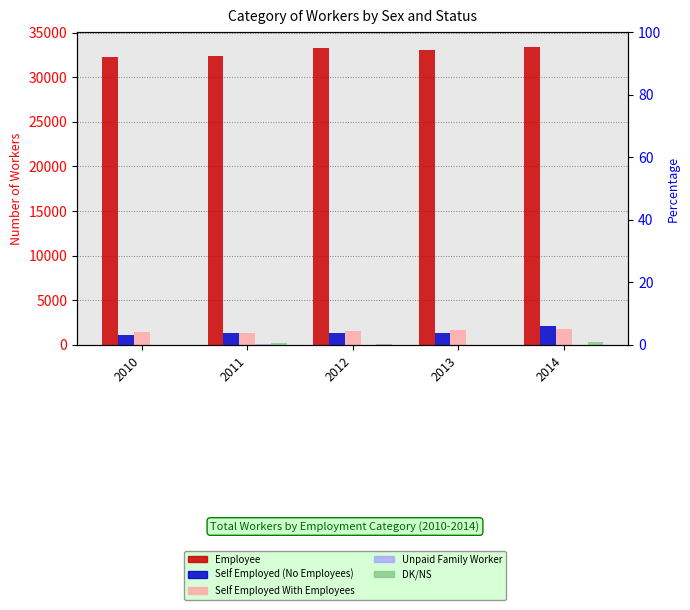

Which series has the largest total across all categories?

Employee